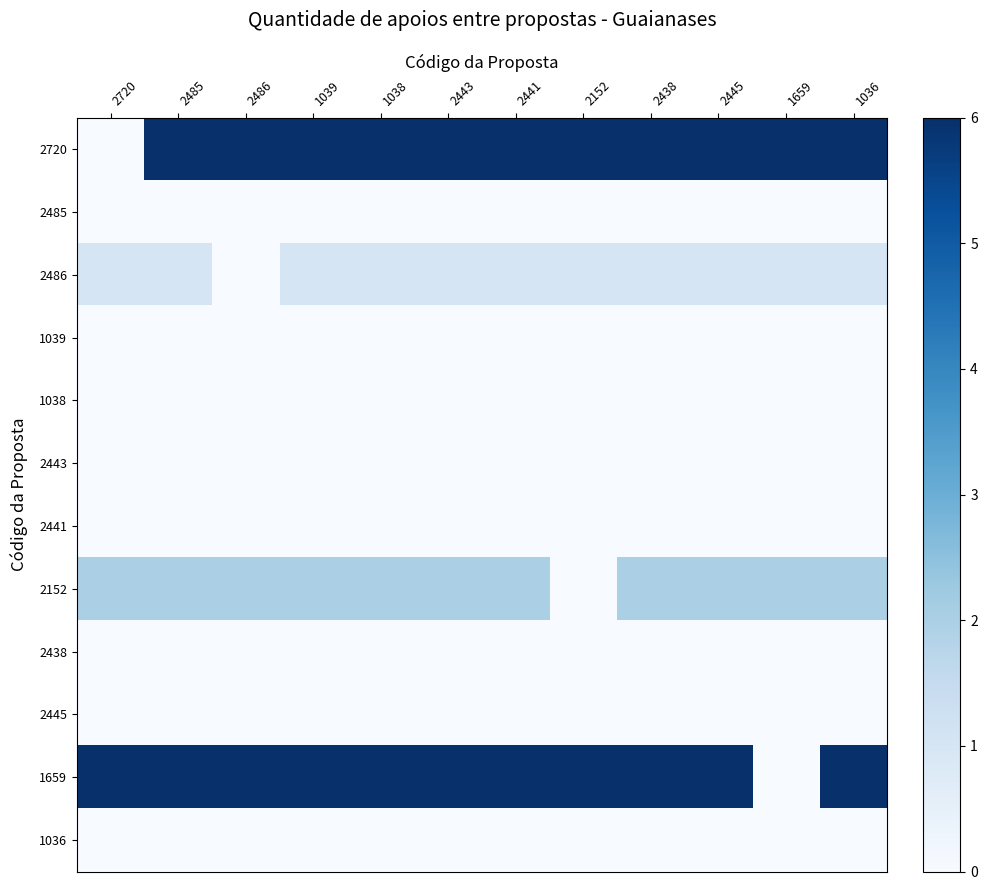

At how many categories does at least one series exceed 0?

12